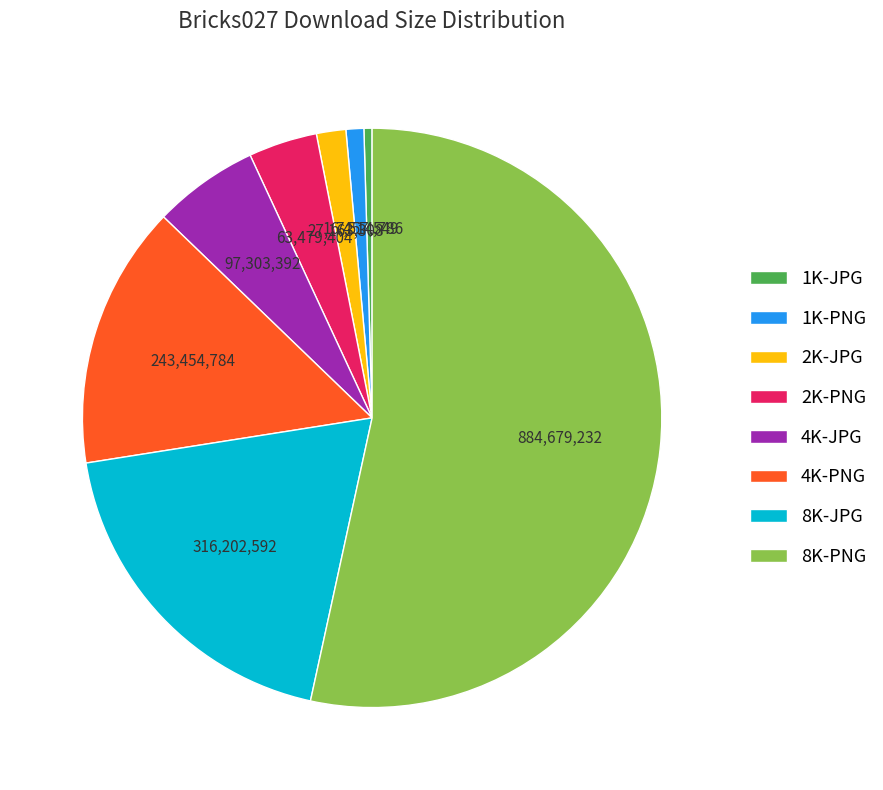

Between 1K-JPG and 8K-PNG, which is larger?

8K-PNG